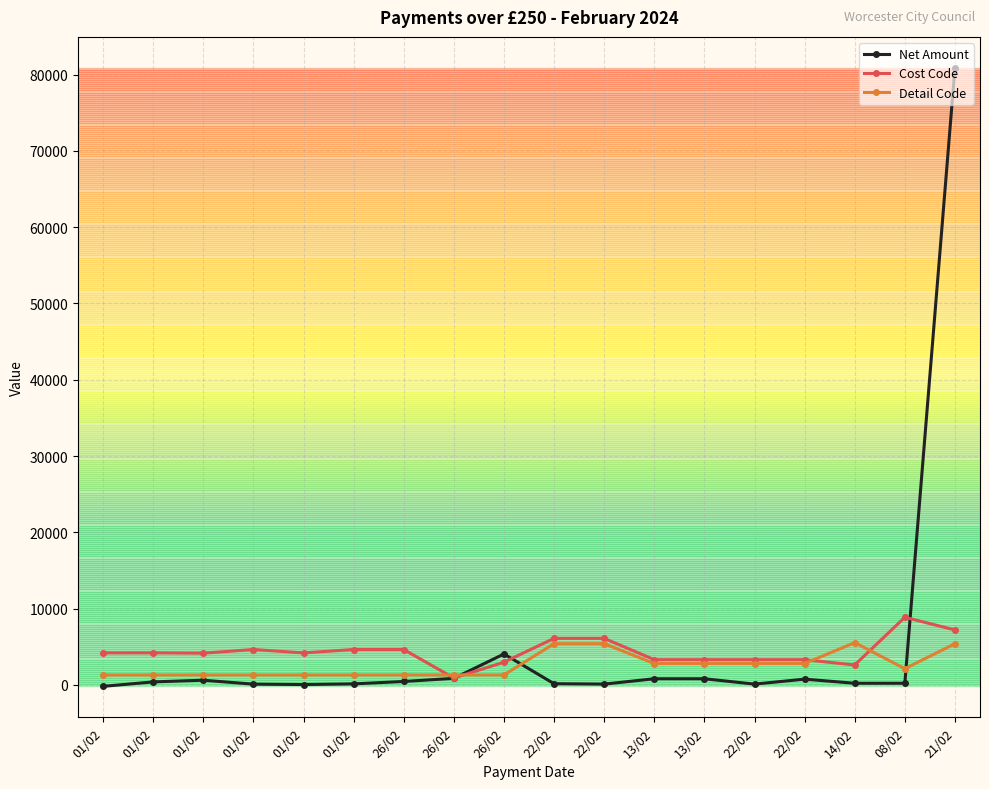

Which label corresponds to the largest value in the chart?

21/02